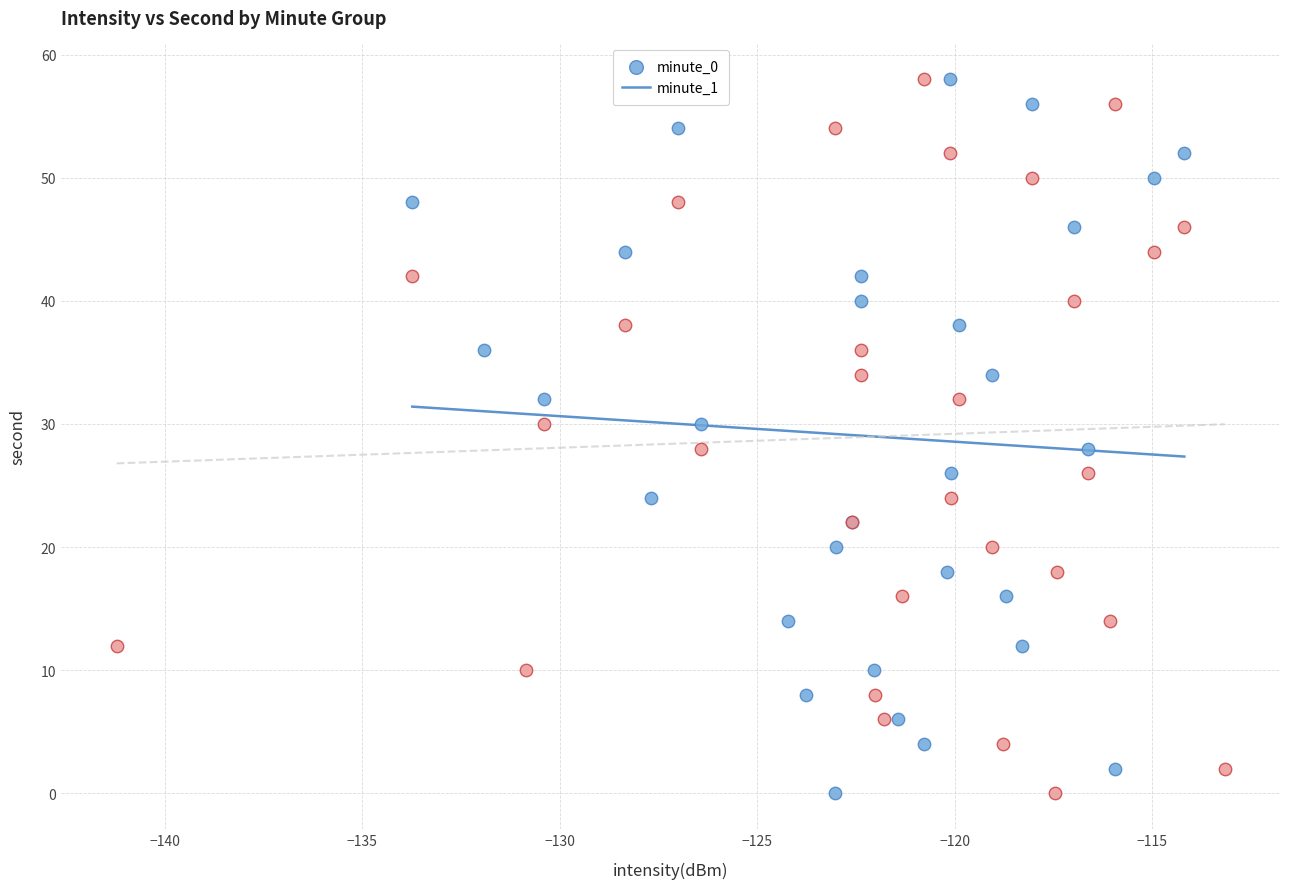

What are all the series names shown in the legend?

minute_0, minute_1